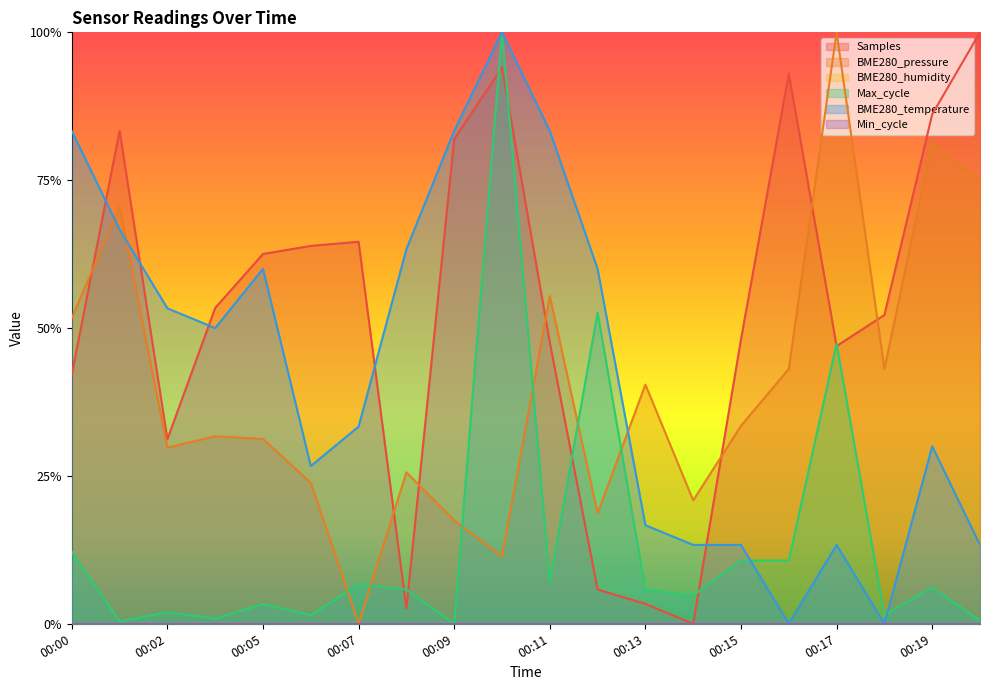

Read the Samples value at 00:02.

0.3